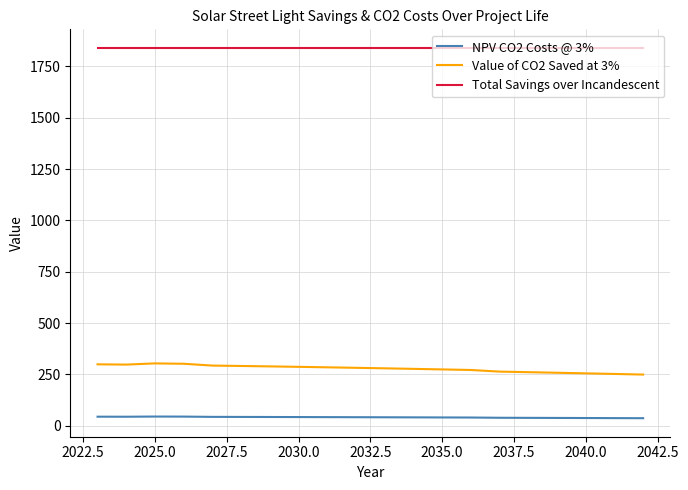

What is the smallest value displayed?

37.0